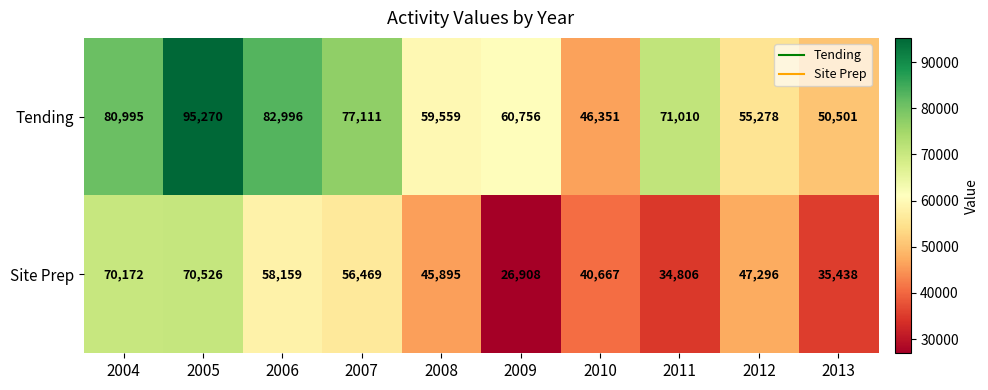

What is the total value across all series at 2004?

151167